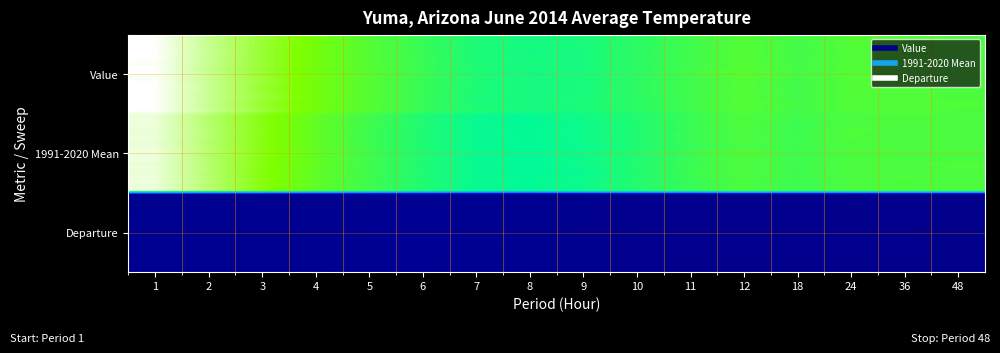

Which series has the largest total across all categories?

Value